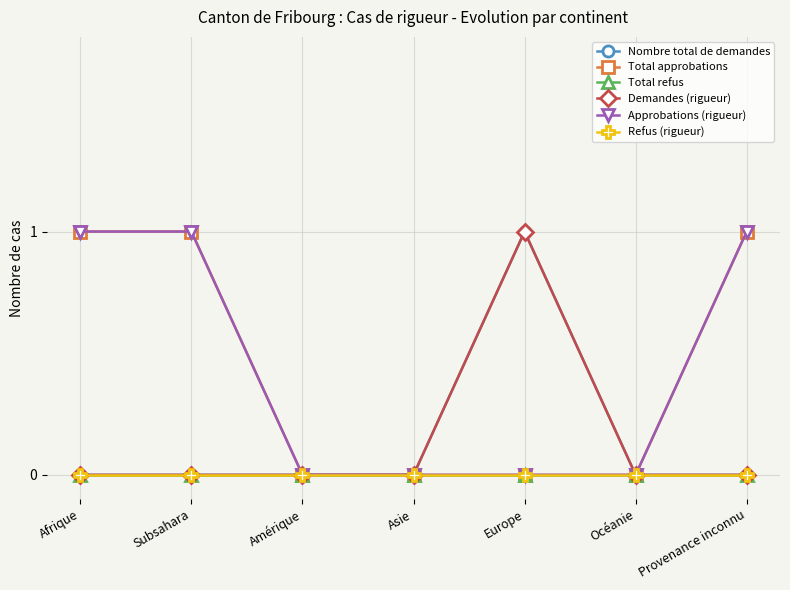

Does the chart have visible grid lines?

Yes